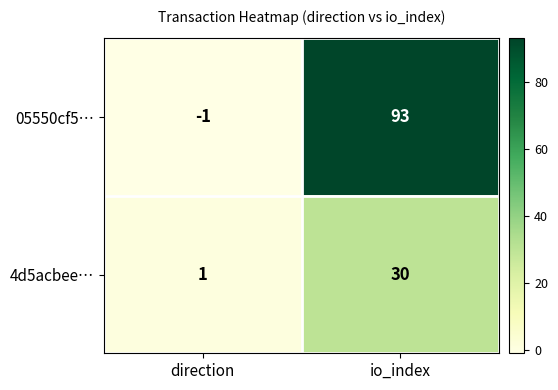

What is the minimum value shown in the chart?

-1